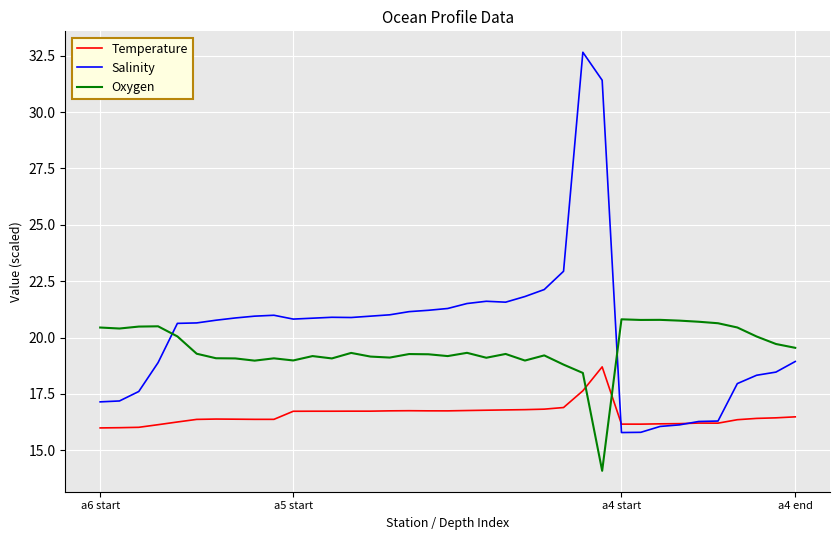

Which series ends up on top after the final intersection of Temperature and Oxygen?

Oxygen